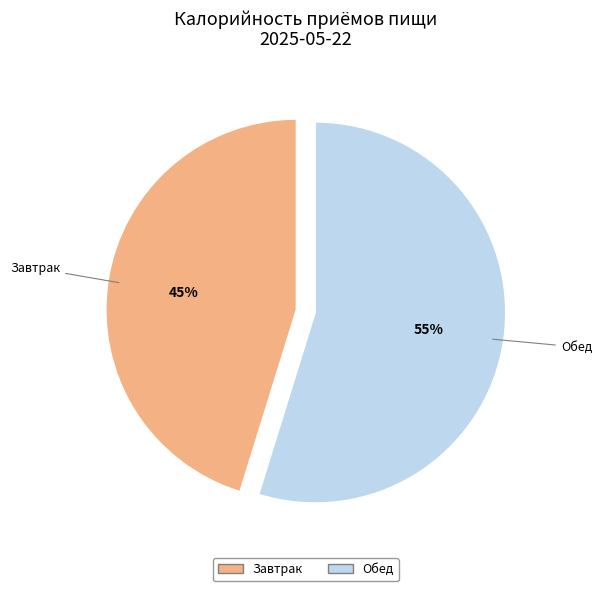

Is the sum of Обед and Завтрак greater than half?

Yes